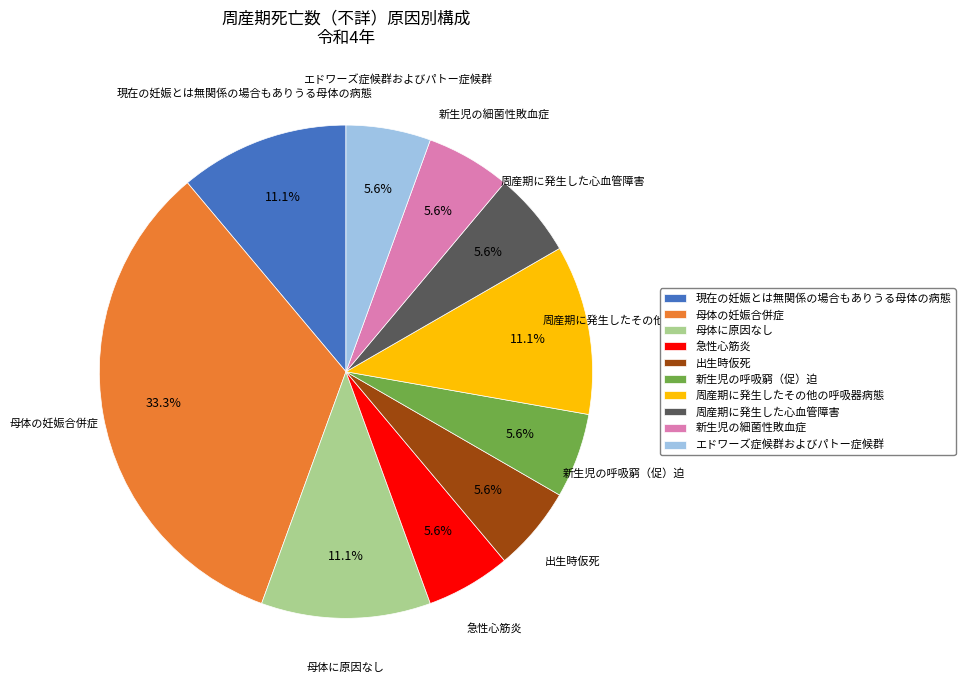

Combined, what portion of the pie is 現在の妊娠とは無関係の場合もありうる母体の病態 and 周産期に発生したその他の呼吸器病態?

22.2%